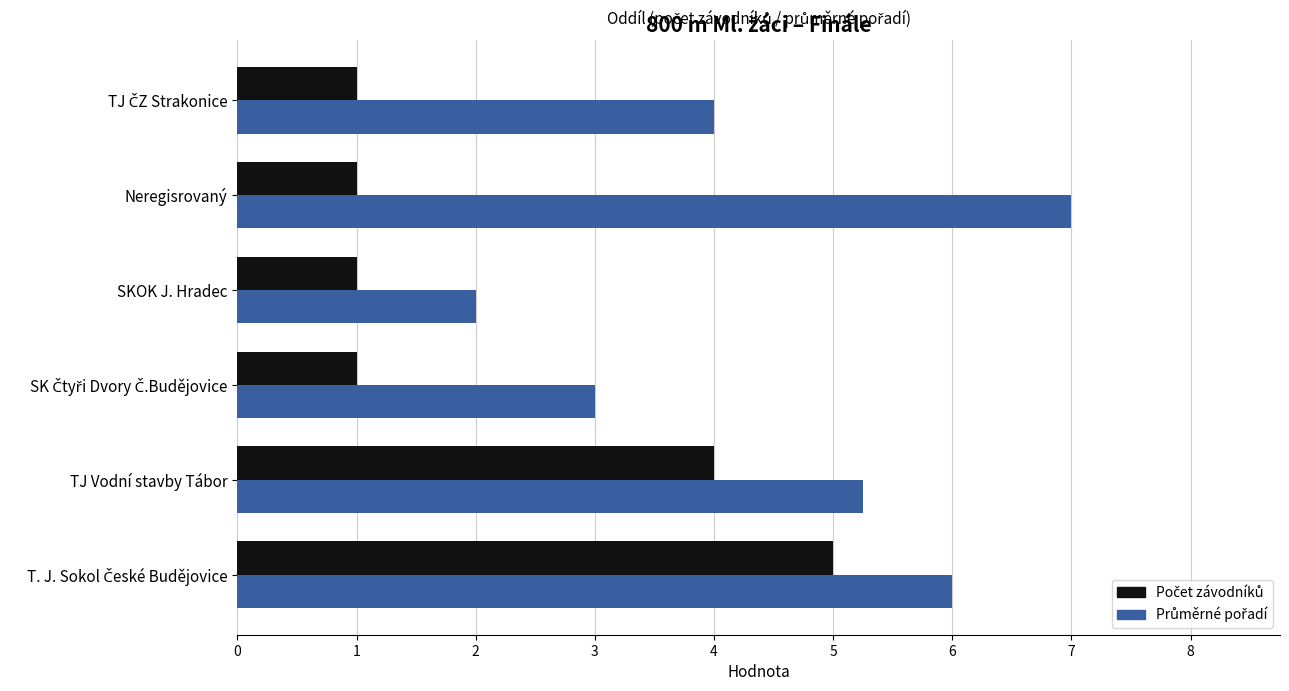

What is the maximum value shown in the chart?

7.0